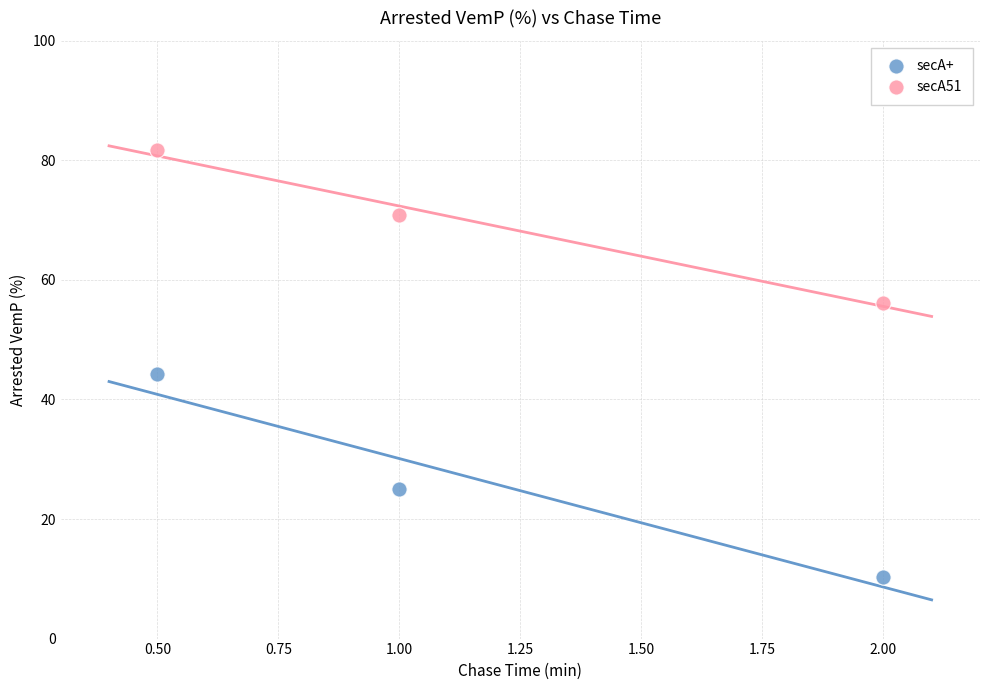

Which series contains the lowest Y value?

secA+